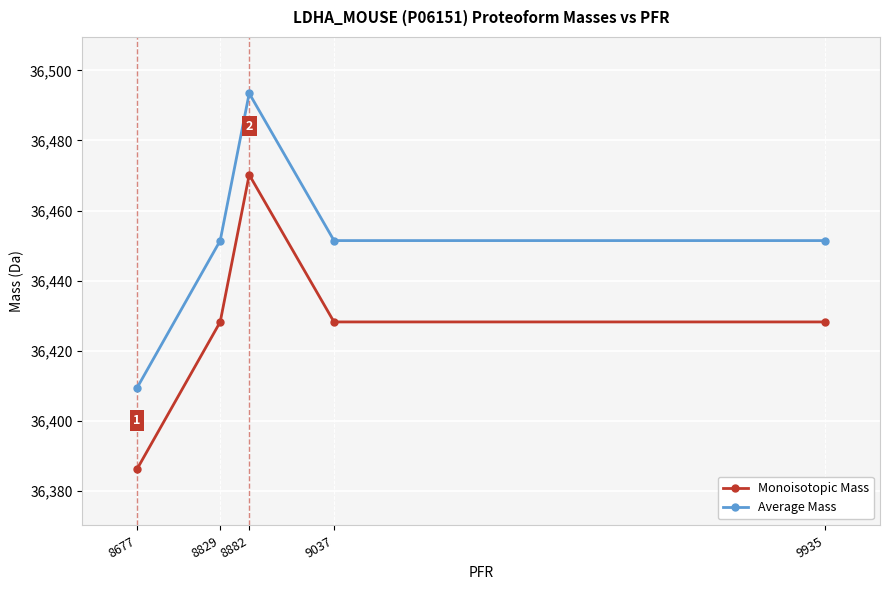

List the series in order of their overall mean, highest first.

Average Mass, Monoisotopic Mass